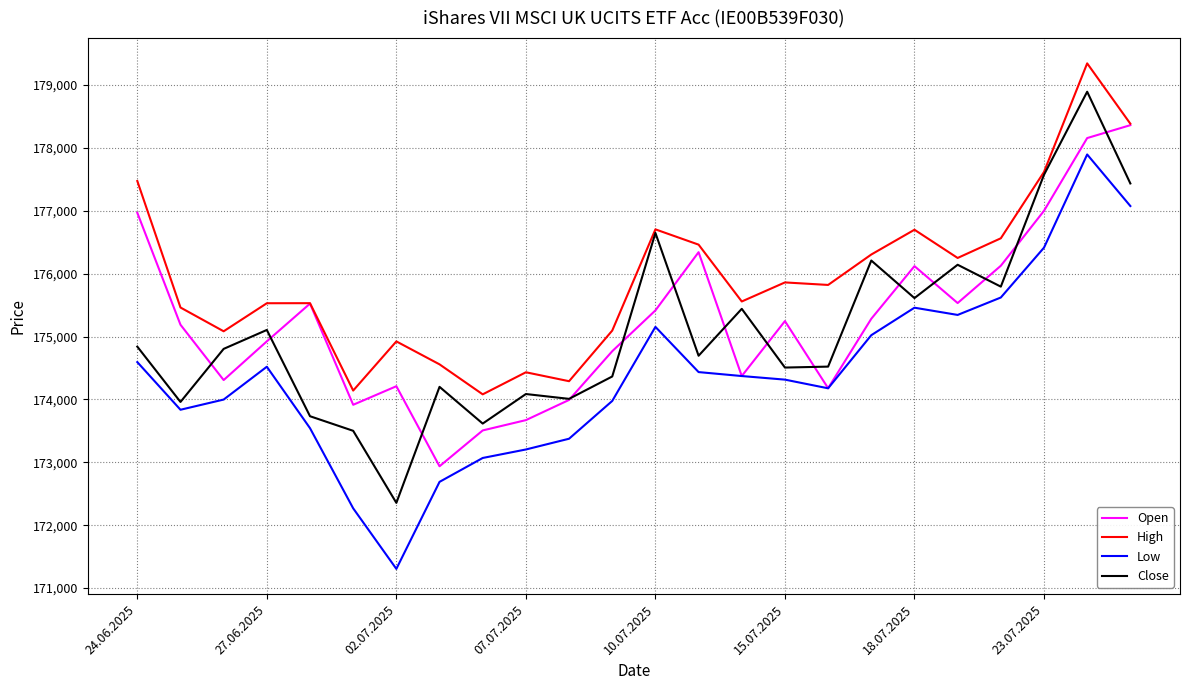

List the series in order of their peak value, lowest first.

Low, Open, Close, High